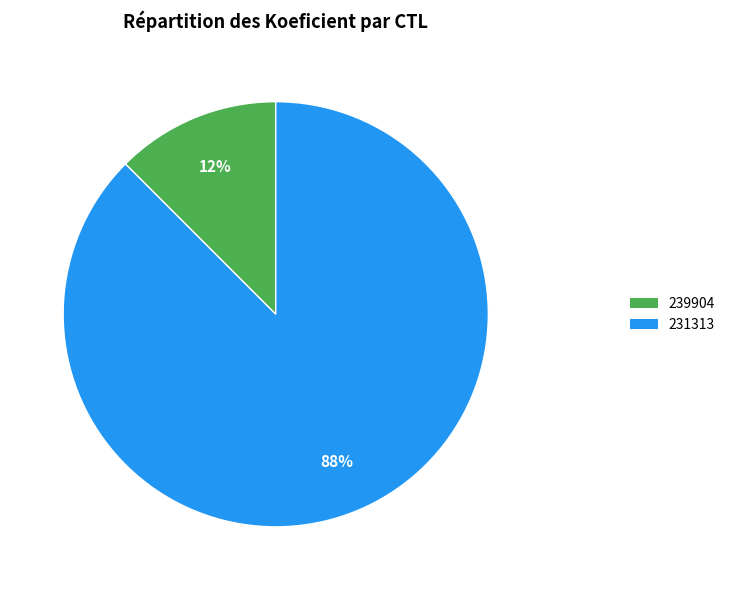

To the nearest percent, what is the combined percentage of 239904 and 231313?

100%